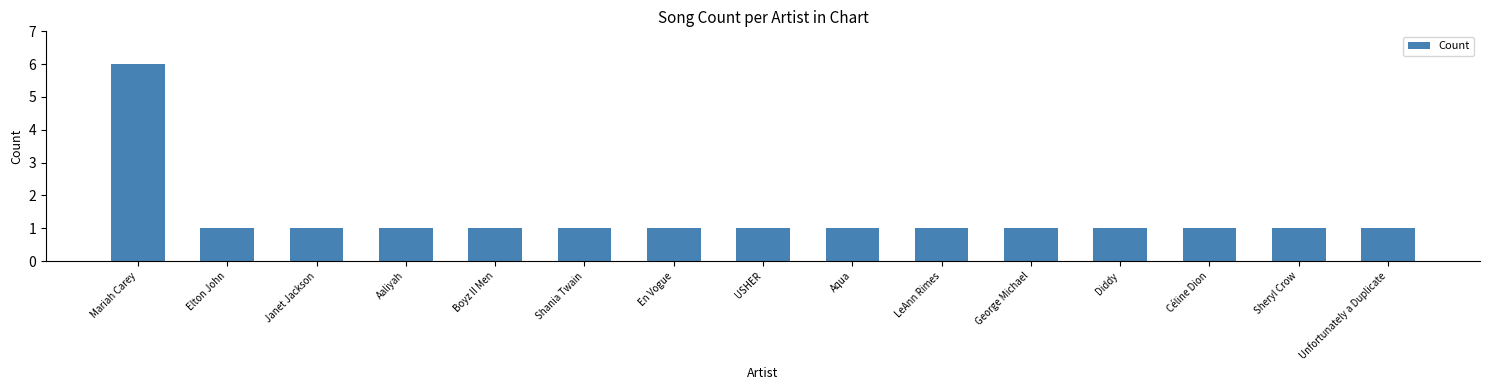

How many data points does each series have?

15